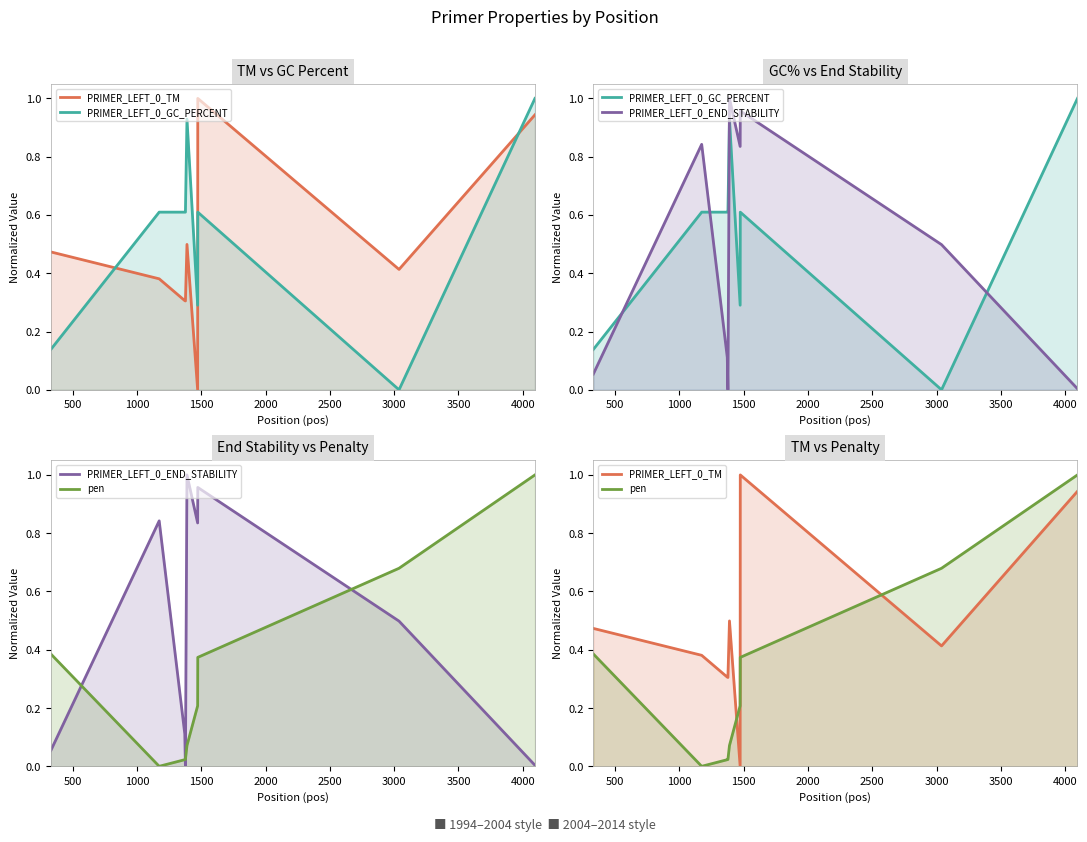

Which series ends up on top after the final intersection of PRIMER_LEFT_0_END_STABILITY and PRIMER_LEFT_0_TM?

PRIMER_LEFT_0_TM